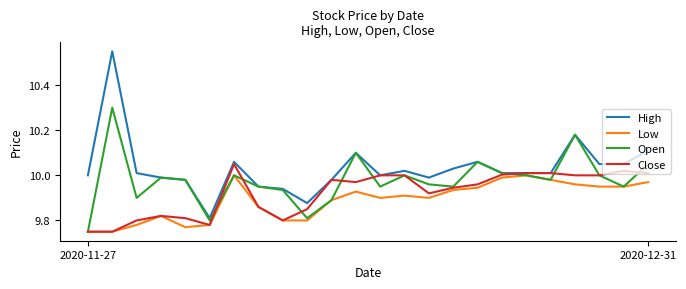

Rank the series by their maximum value, from lowest to highest.

Low, Close, Open, High